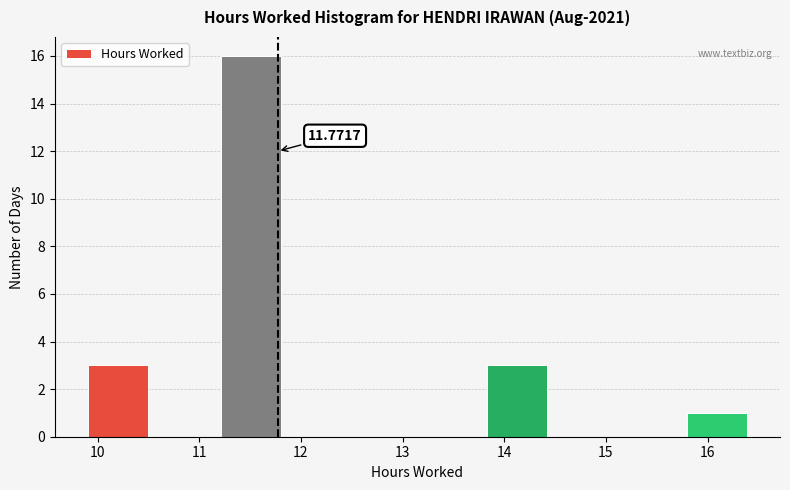

Over which range of the x-axis is the bar tallest?

11.2 to 11.8